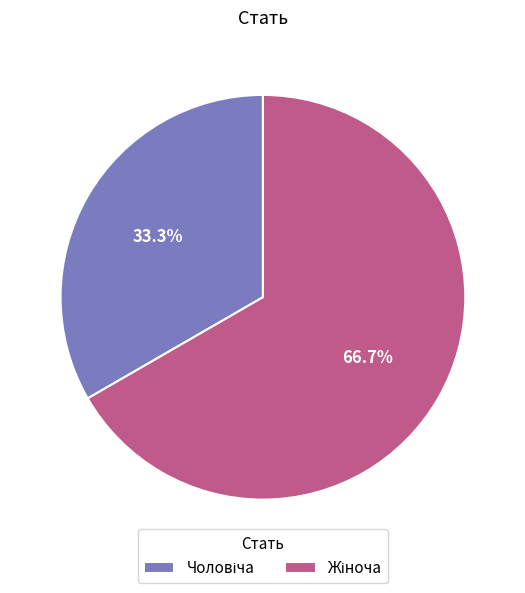

Is there a majority slice in this chart?

Yes